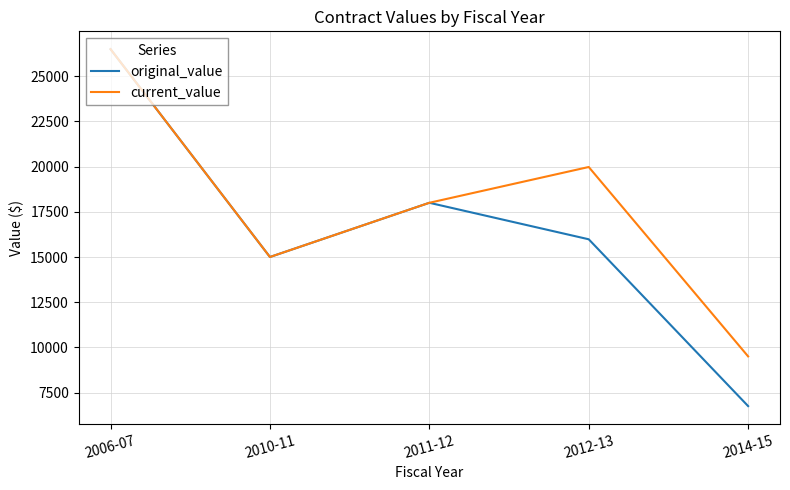

At 2012-13, list the series in order from largest to smallest.

current_value, original_value